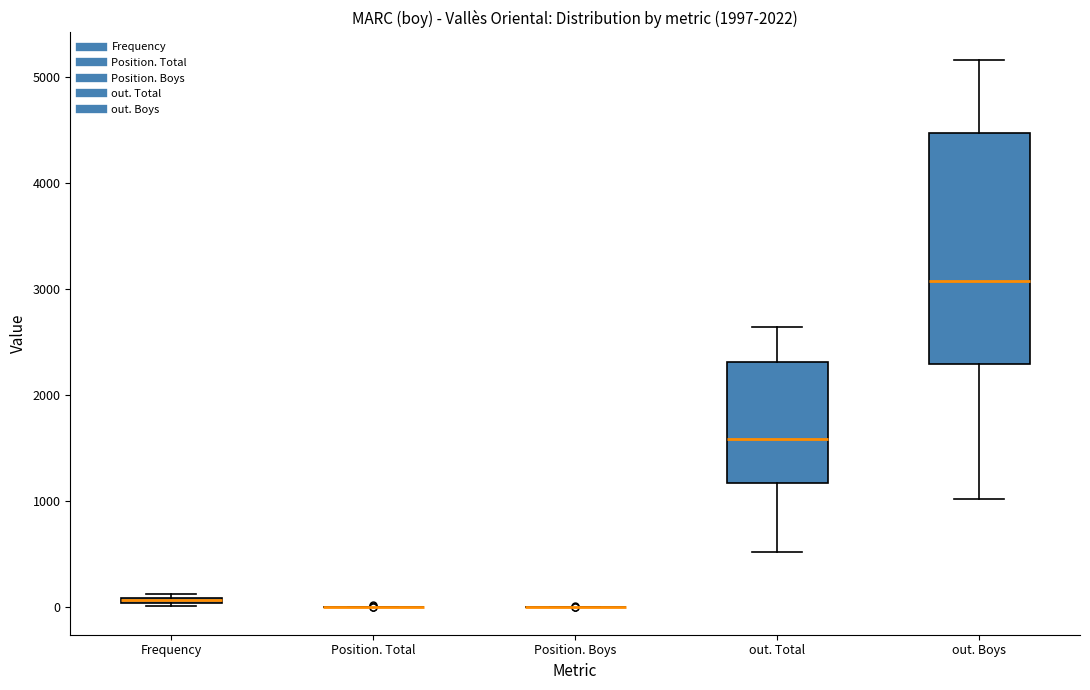

Which box is the tallest, from its lower edge to its upper edge?

out. Boys